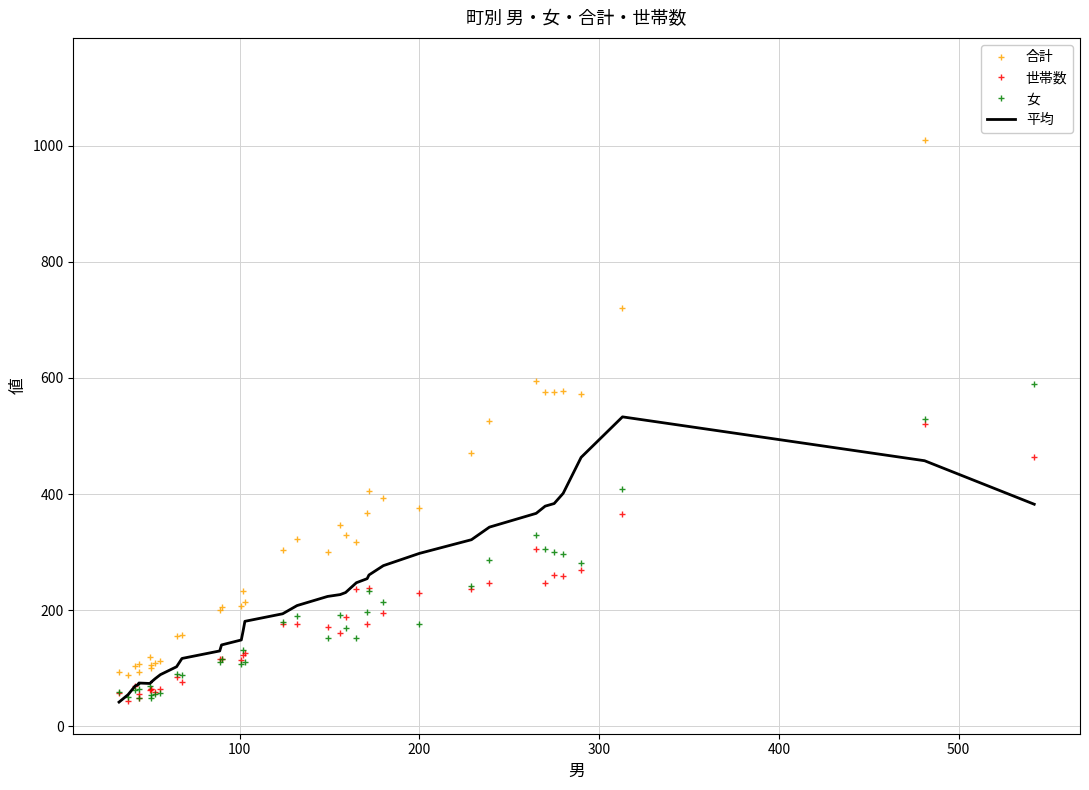

List the series in order of their peak value, highest first.

合計, 女, 平均, 世帯数